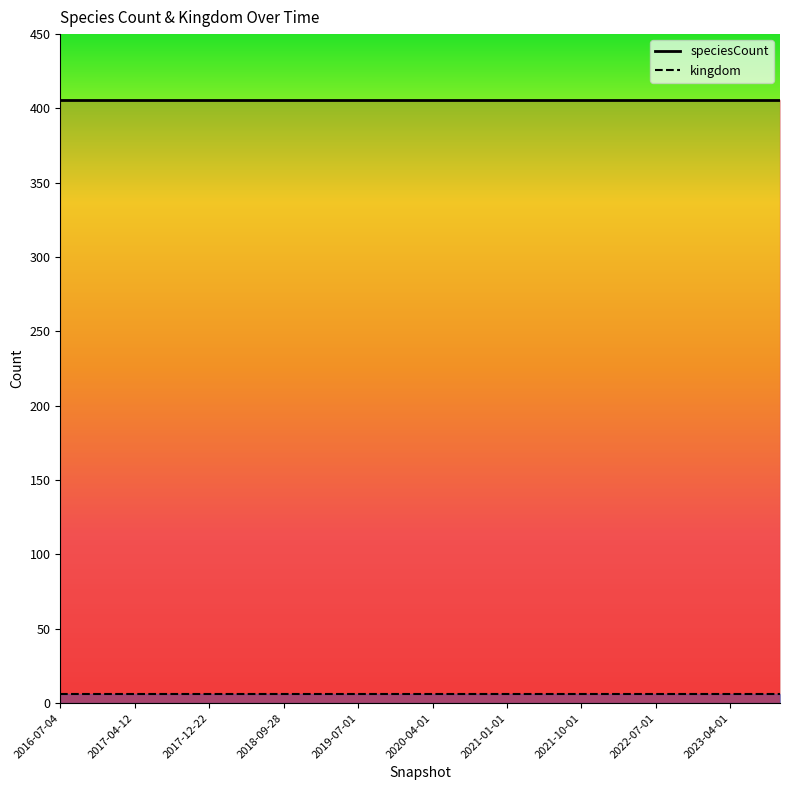

What is the maximum value shown in the chart?

406